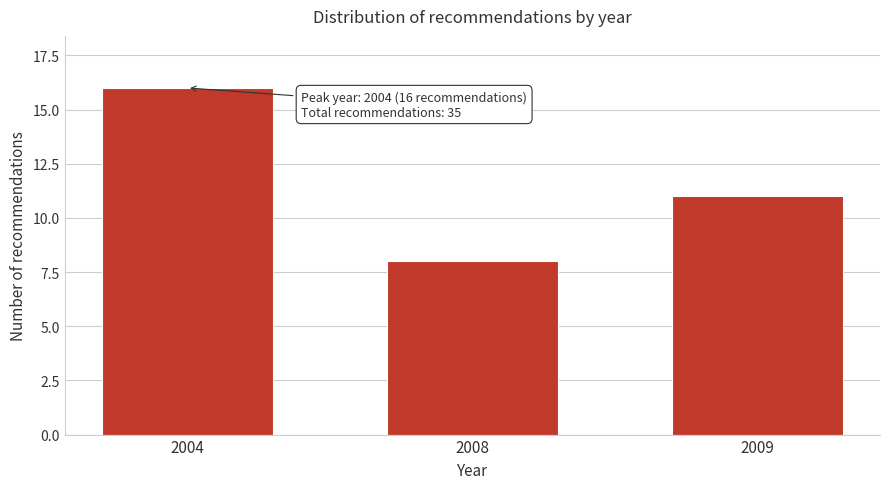

Reading right to left, list all the values displayed in this chart.

2009=11	2008=8	2004=16